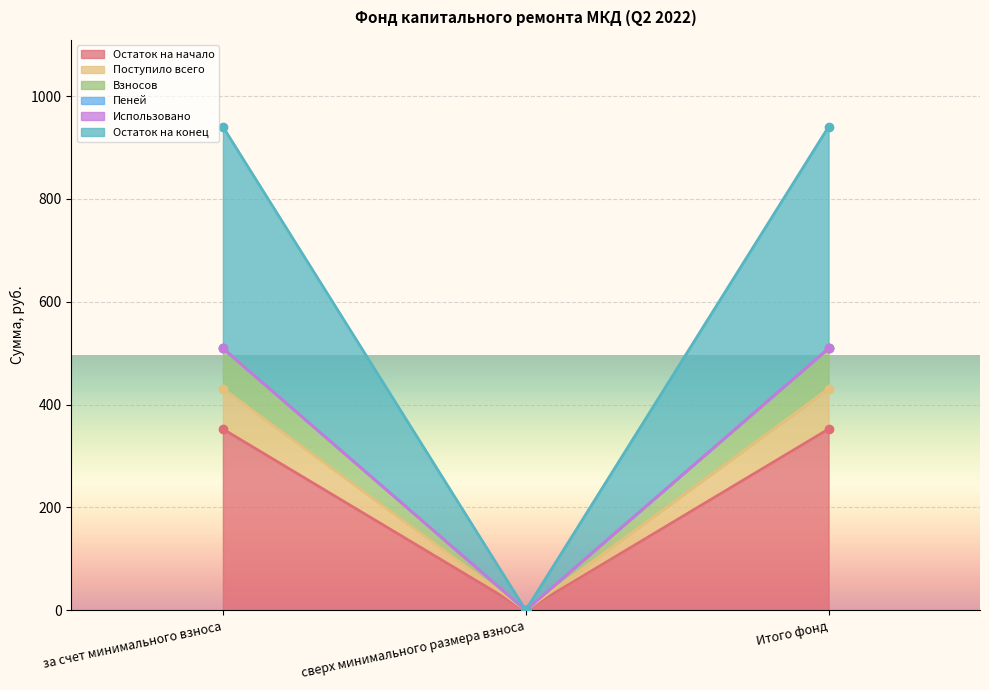

Between сверх минимального размера взноса and Итого фонд, which is larger?

Итого фонд